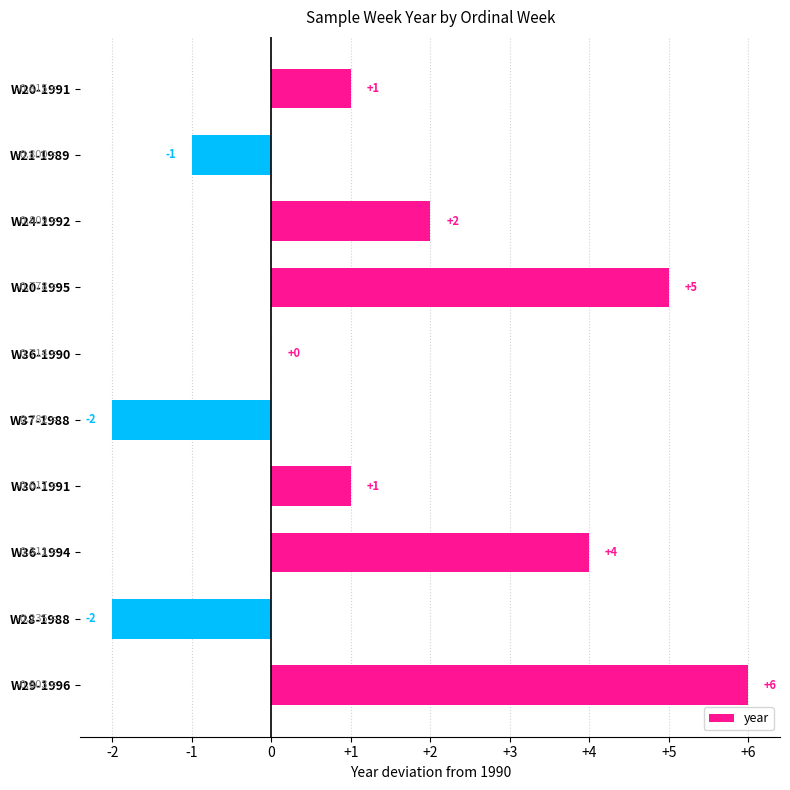

What is the sum of all values?

14